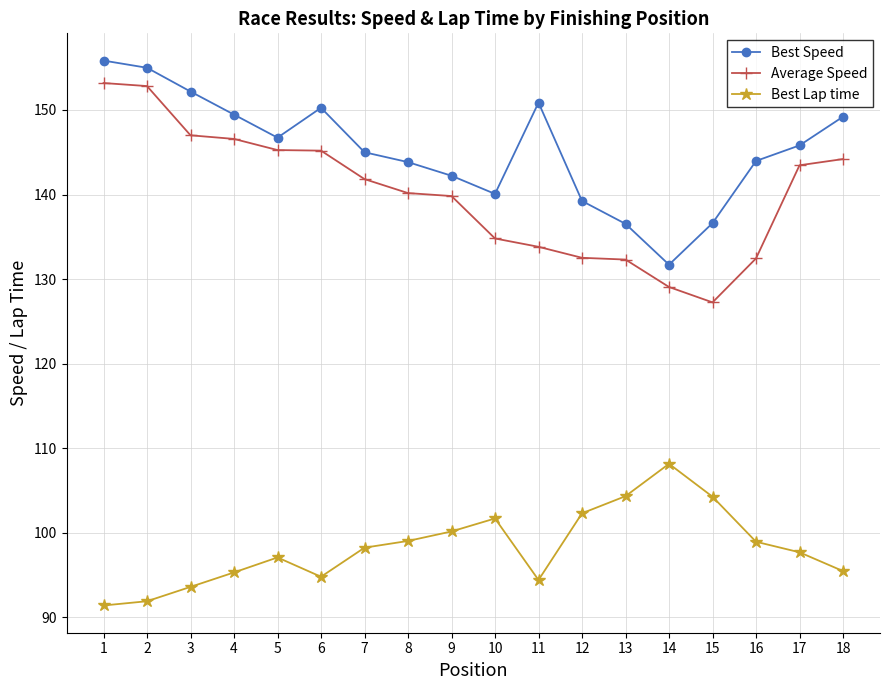

Does the chart display data point markers on the line(s)?

Yes